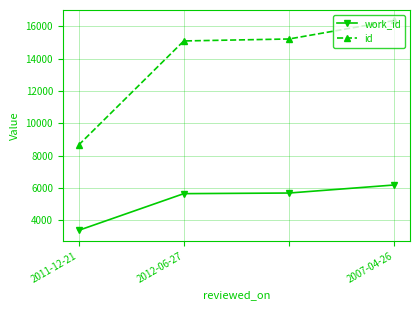

Which series has the largest total across all categories?

id